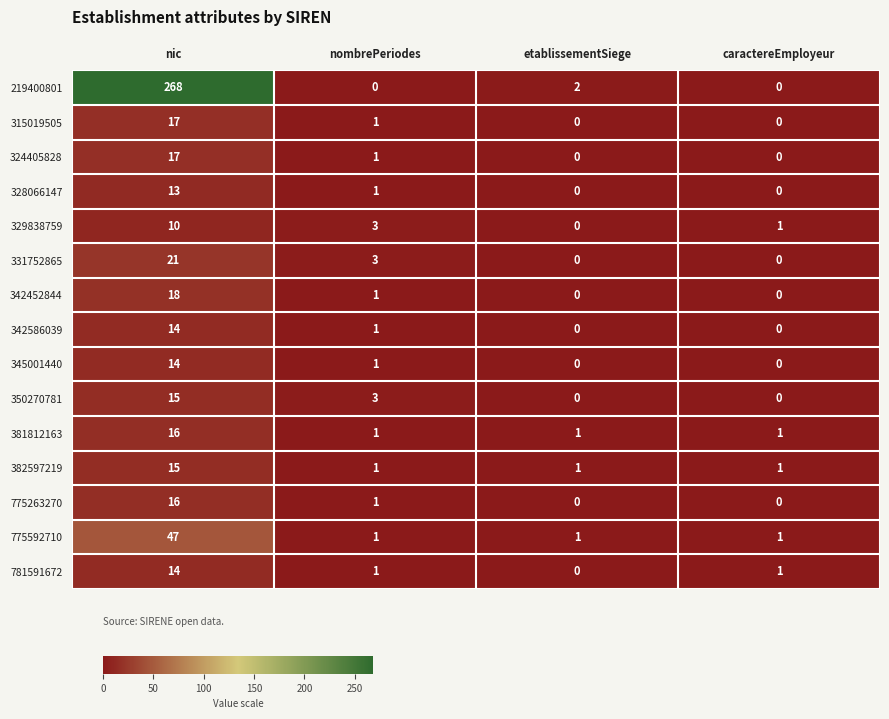

What is the sum of the 350270781 values at etablissementSiege and nombrePeriodes?

3